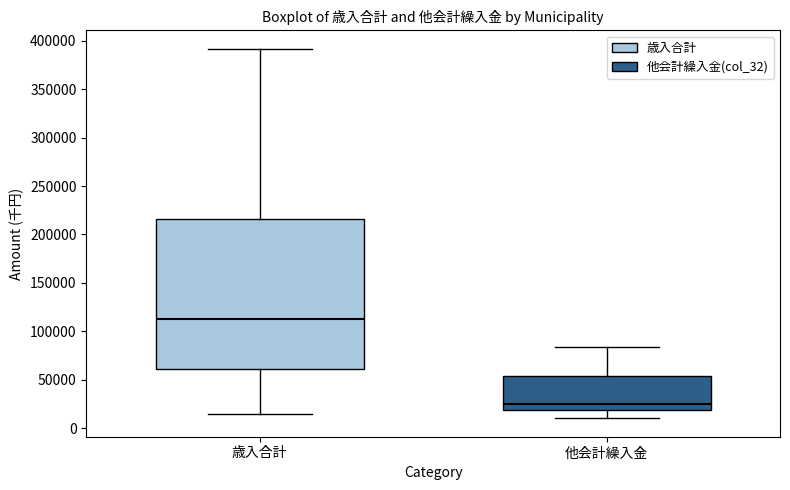

Reading left to right, read every box against the y-axis: the position of its median line, the range the box covers, and the ends of its whiskers. The values are not printed on the chart, so give them approximately, as read against the axis.

歳入合計: median 115000, box 60000 to 215000, whiskers 15000 to 390000
他会計繰入金: median 25000, box 20000 to 55000, whiskers 10000 to 85000